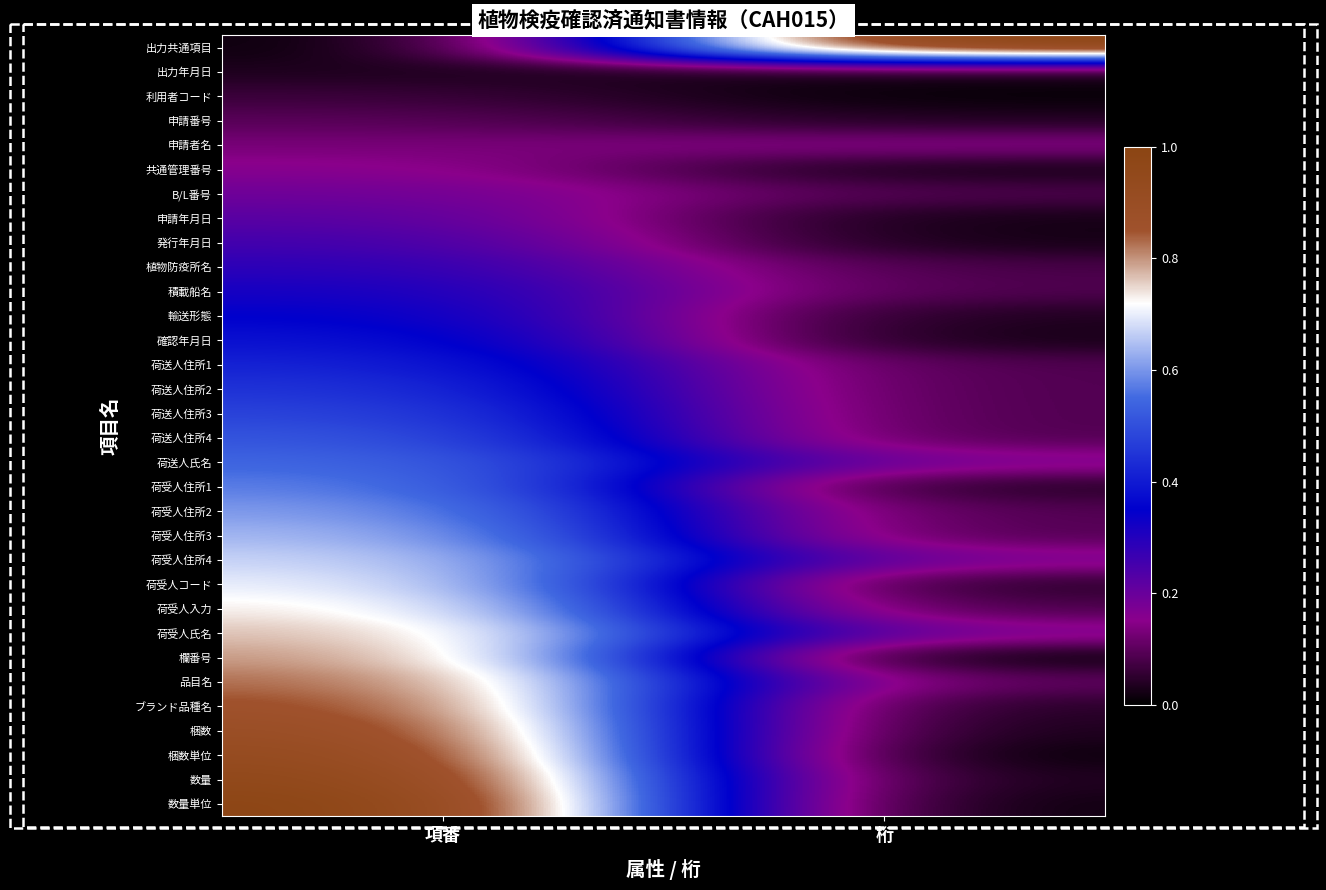

Reading left to right, list all the values displayed in this chart.

出力共通項目: 項番=0.0	桁=1.0
出力年月日: 項番=0.0	桁=0.0
利用者コード: 項番=0.1	桁=0.0
申請番号: 項番=0.1	桁=0.0
申請者名: 項番=0.1	桁=0.1
共通管理番号: 項番=0.2	桁=0.0
B/L番号: 項番=0.2	桁=0.1
申請年月日: 項番=0.2	桁=0.0
発行年月日: 項番=0.3	桁=0.0
植物防疫所名: 項番=0.3	桁=0.1
積載船名: 項番=0.3	桁=0.1
輸送形態: 項番=0.4	桁=0.0
確認年月日: 項番=0.4	桁=0.0
荷送人住所1: 項番=0.4	桁=0.1
荷送人住所2: 項番=0.5	桁=0.1
荷送人住所3: 項番=0.5	桁=0.1
荷送人住所4: 項番=0.5	桁=0.1
荷送人氏名: 項番=0.5	桁=0.2
荷受人住所1: 項番=0.6	桁=0.0
荷受人住所2: 項番=0.6	桁=0.1
荷受人住所3: 項番=0.6	桁=0.1
荷受人住所4: 項番=0.7	桁=0.2
荷受人コード: 項番=0.7	桁=0.0
荷受人入力: 項番=0.7	桁=0.1
荷受人氏名: 項番=0.8	桁=0.2
欄番号: 項番=0.8	桁=0.0
品目名: 項番=0.8	桁=0.1
ブランド品種名: 項番=0.9	桁=0.0
梱数: 項番=0.9	桁=0.0
梱数単位: 項番=0.9	桁=0.0
数量: 項番=1.0	桁=0.0
数量単位: 項番=1.0	桁=0.0